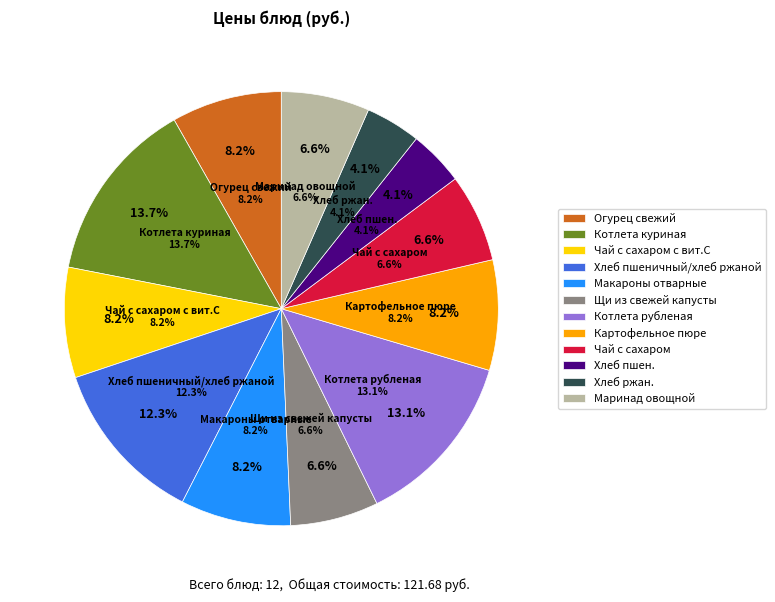

To the nearest percent, what percentage of the pie is Чай с сахаром?

7%